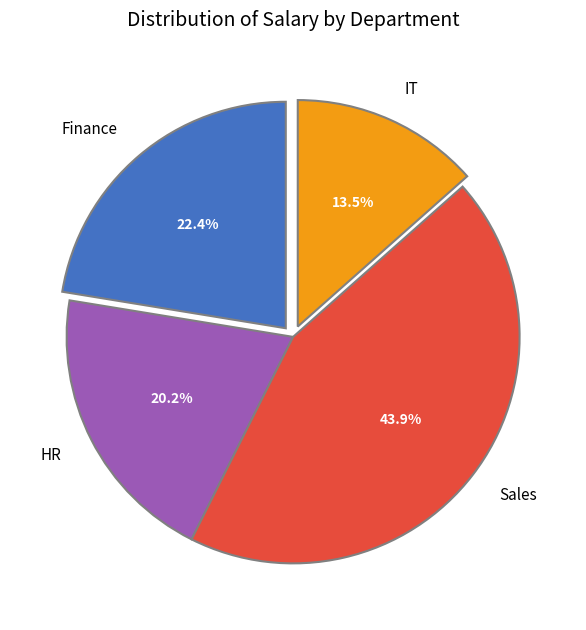

To the nearest percent, what is the combined percentage of Sales and HR?

64%